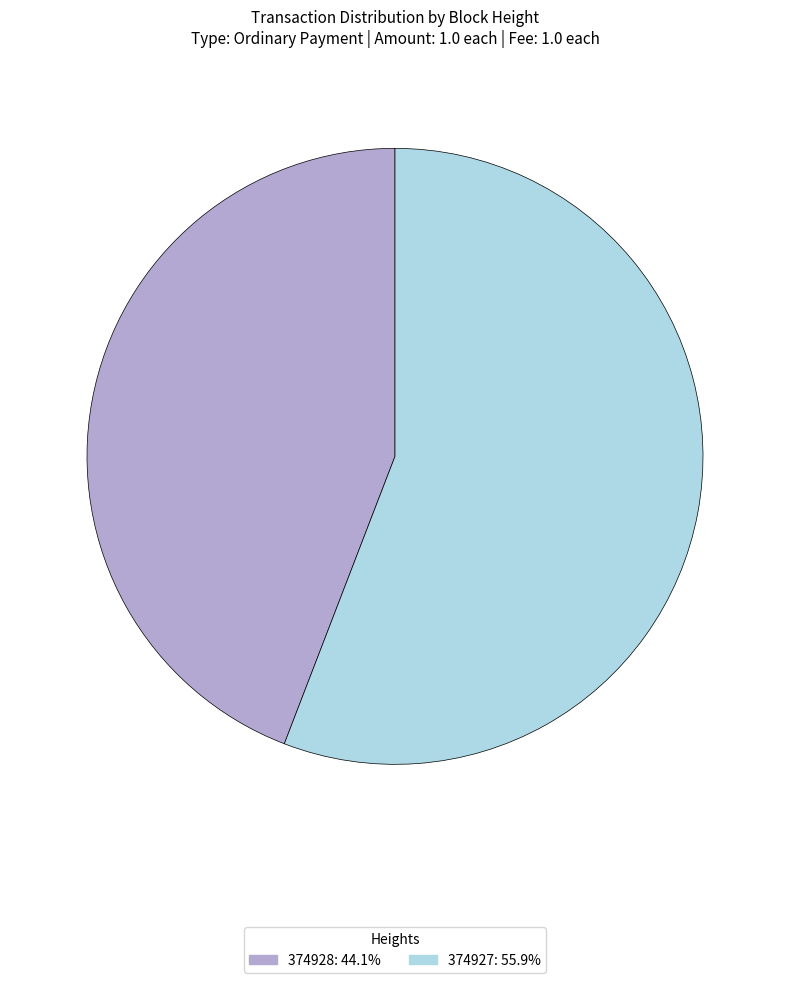

Which slice represents more than half of the pie?

374927